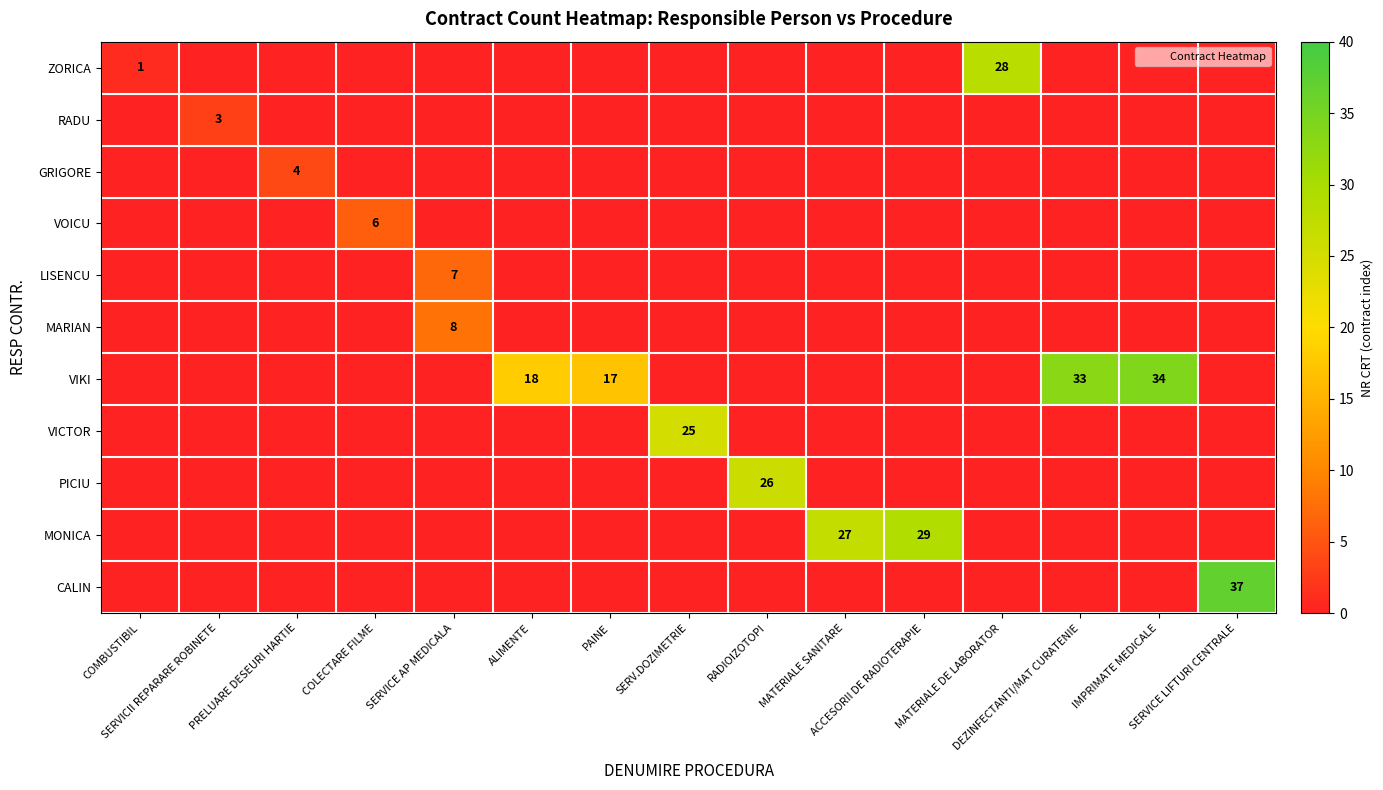

Which category has the lowest value in the RADU series?

COMBUSTIBIL